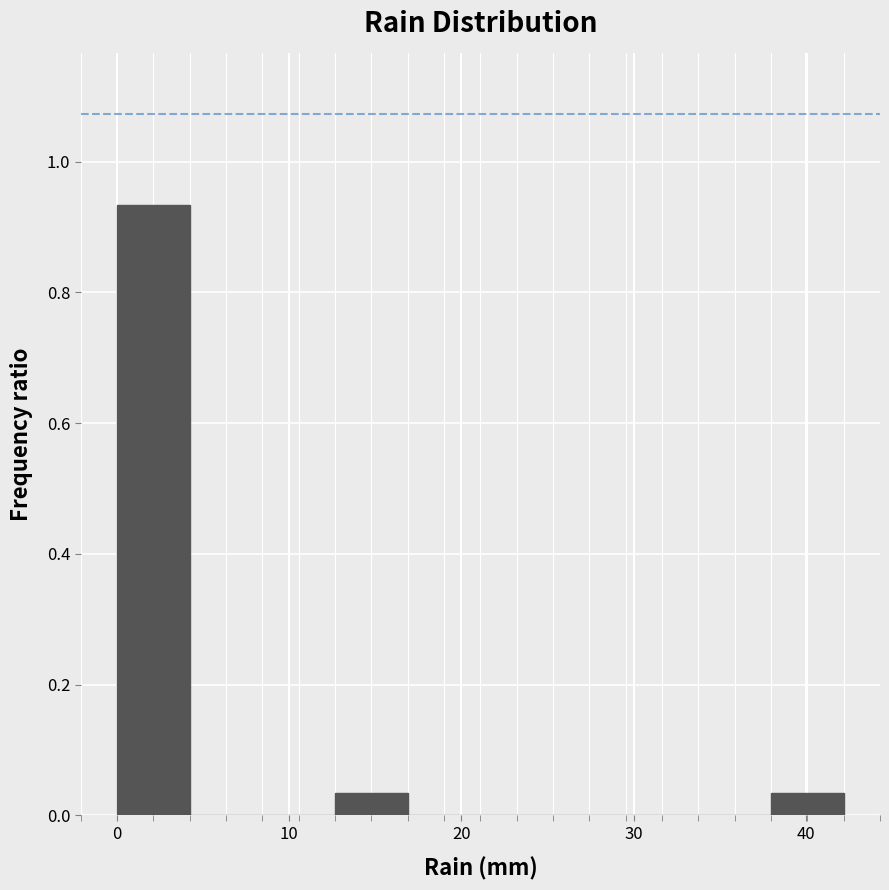

Reading left to right, list every bar in this chart as the range it spans on the x-axis followed by its height. Neither the bar edges nor the heights are printed on the chart, so give them approximately, as read against the axes.

0 to 4: 0.94
4 to 8: 0
8 to 13: 0
13 to 17: 0.04
17 to 21: 0
21 to 25: 0
25 to 30: 0
30 to 34: 0
34 to 38: 0
38 to 42: 0.04